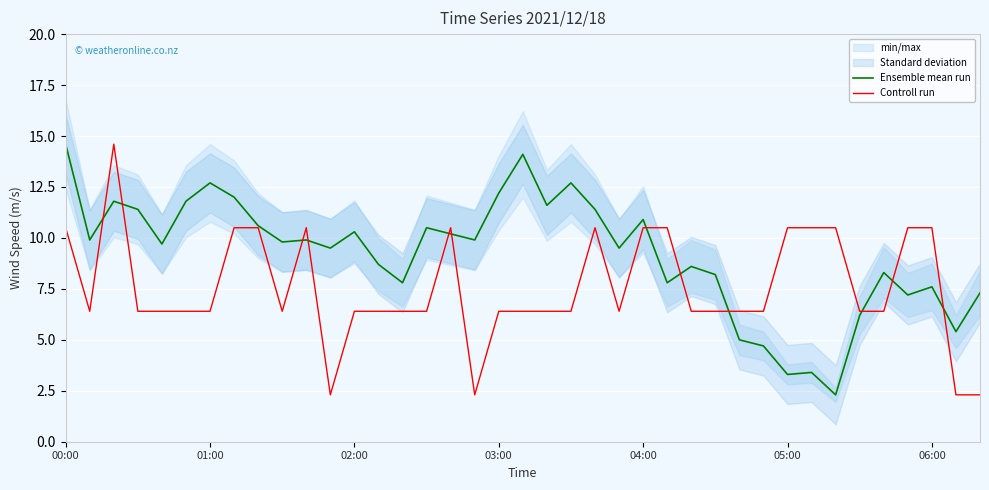

Where does the Controll run series first go above 6?

00:00